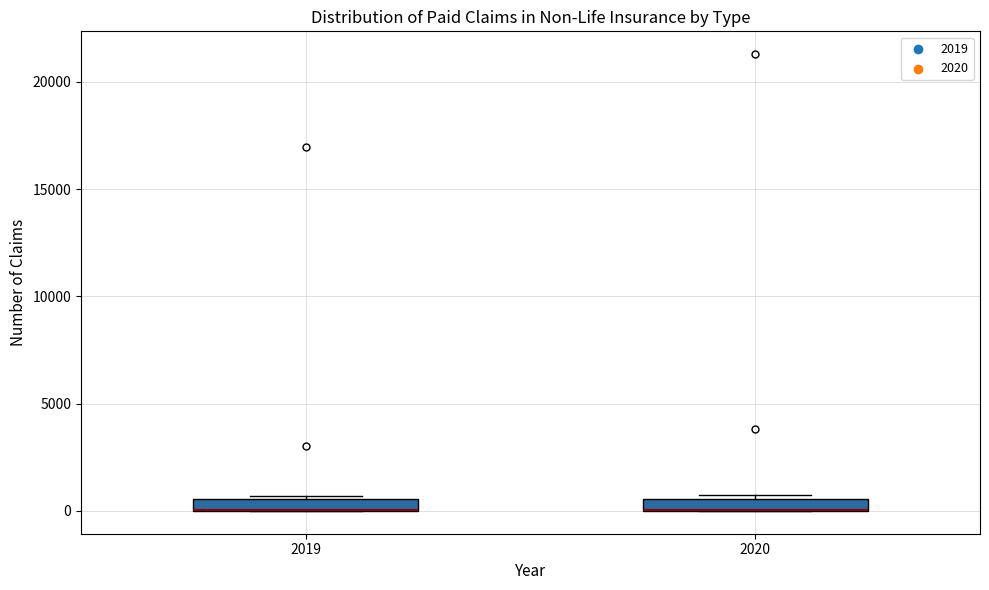

Where is the lower edge of the box at x = 2019 on the y-axis? The values are not printed on the chart, so give them approximately, as read against the axis.

0